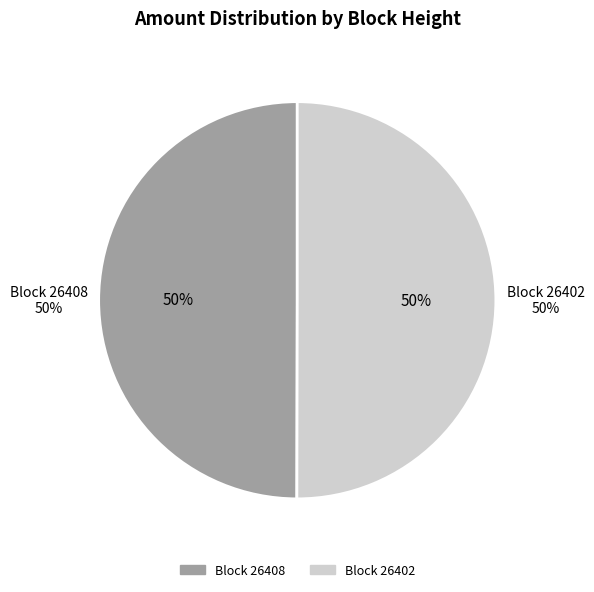

Is it true that 26402 is 99% of the pie?

False